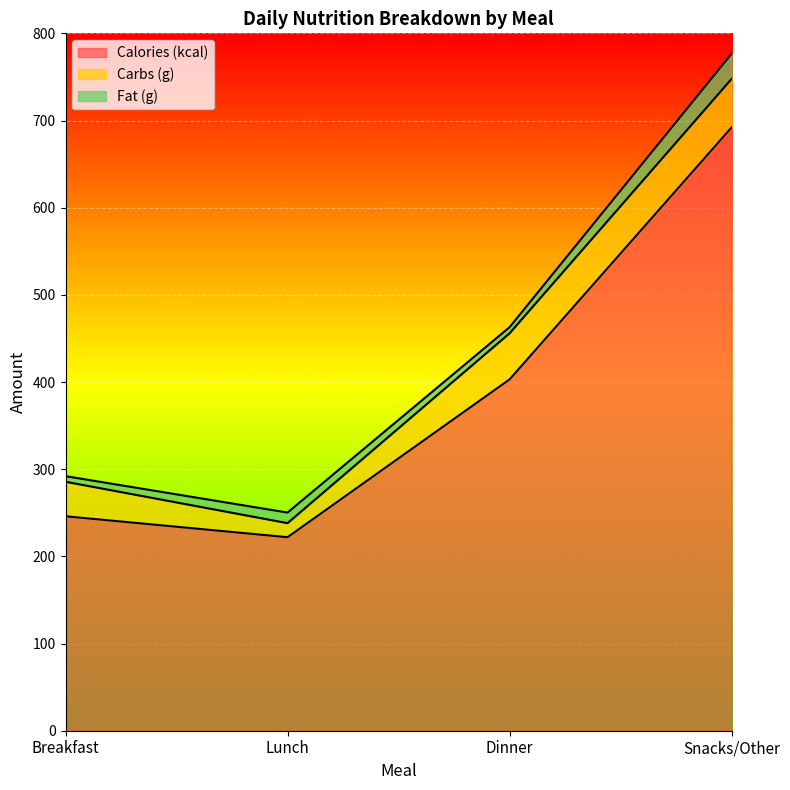

The Carbs (g) series shows 39.6 at Breakfast. True or false?

True